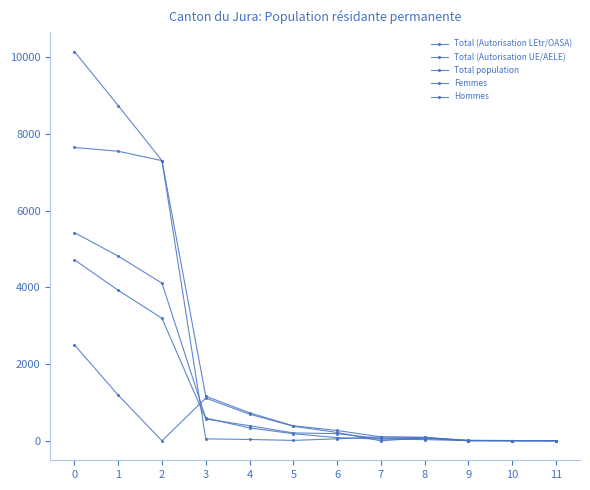

What is the maximum value shown in the chart?

10142